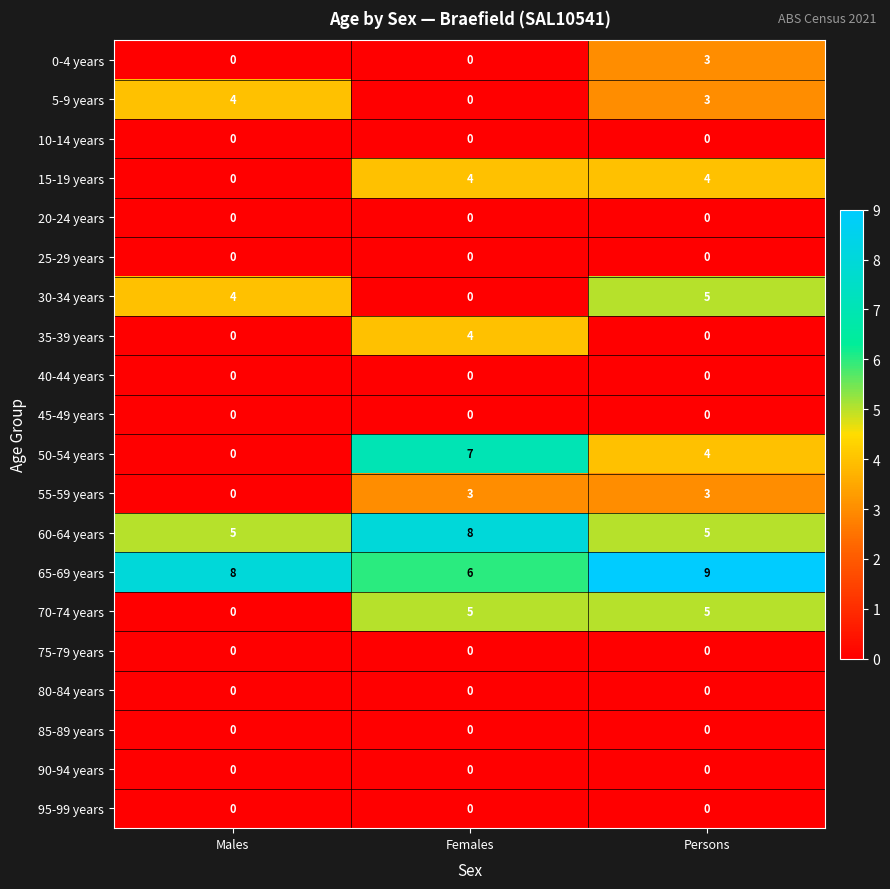

What is the highest value of the 65-69 years series?

9